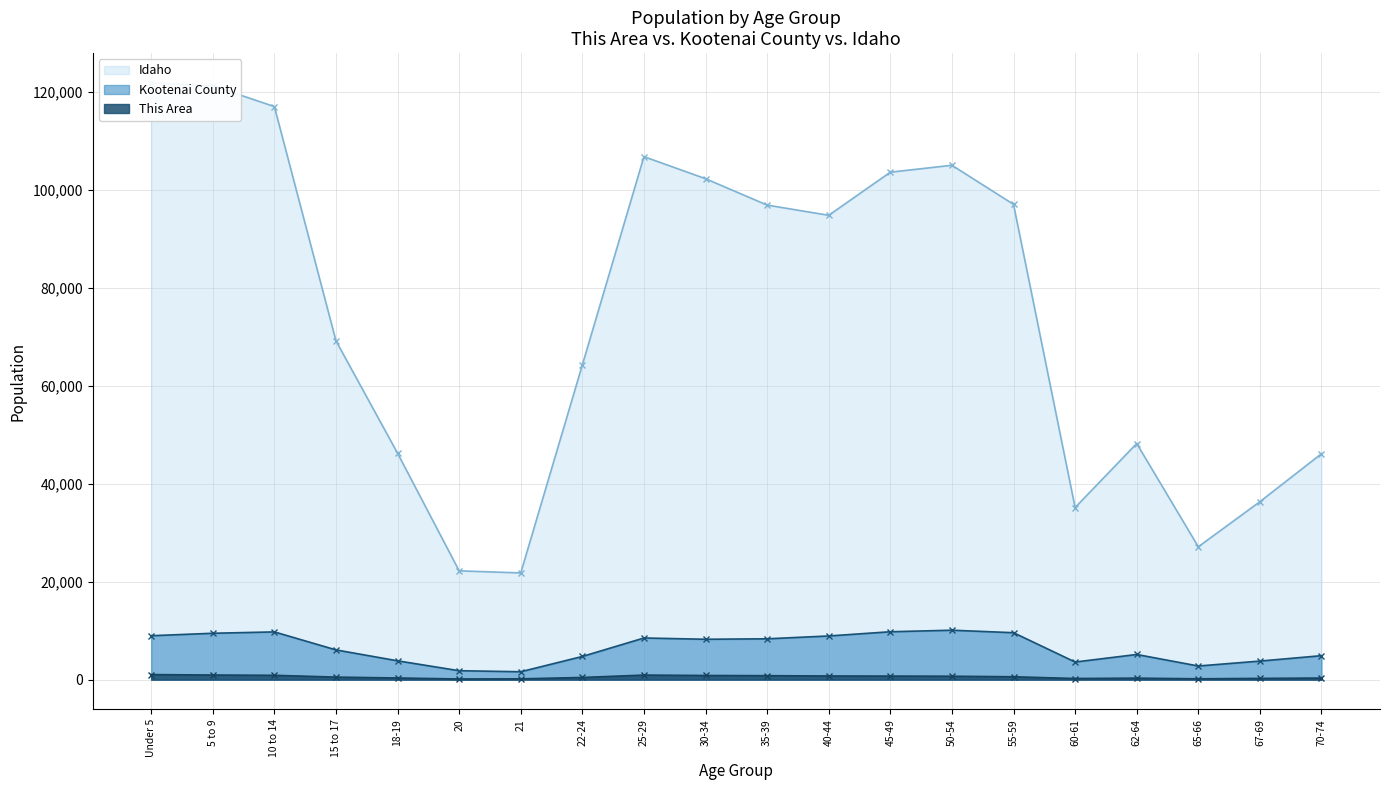

What is the sum of all This Area values?

11070